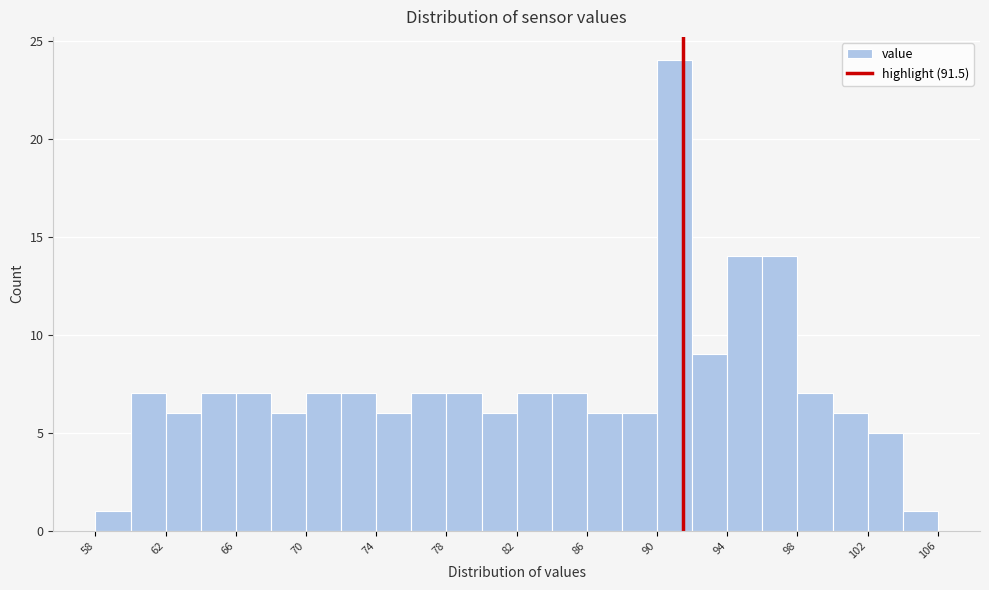

What is the height of the bar covering 66 to 68 on the x-axis? The values are not printed on the chart, so give them approximately, as read against the axis.

7